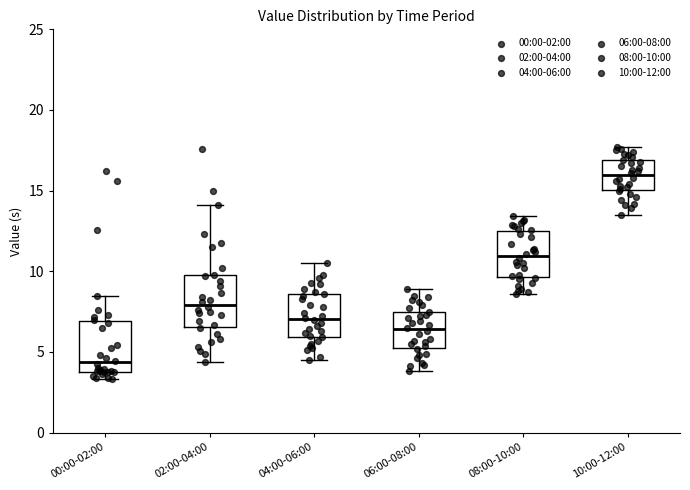

Reading left to right, transcribe this box plot: for each box, give where its median line is, the range the box spans, and where its two whiskers end, as read against the y-axis. The values are not printed on the chart, so give them approximately, as read against the axis.

00:00-02:00: median 4.5, box 4.0 to 7.0, whiskers 3.5 to 8.5
02:00-04:00: median 8.0, box 6.5 to 10.0, whiskers 4.5 to 14.0
04:00-06:00: median 7.0, box 6.0 to 8.5, whiskers 4.5 to 10.5
06:00-08:00: median 6.5, box 5.5 to 7.5, whiskers 4.0 to 9.0
08:00-10:00: median 11.0, box 9.5 to 12.5, whiskers 8.5 to 13.5
10:00-12:00: median 16.0, box 15.0 to 17.0, whiskers 13.5 to 17.5